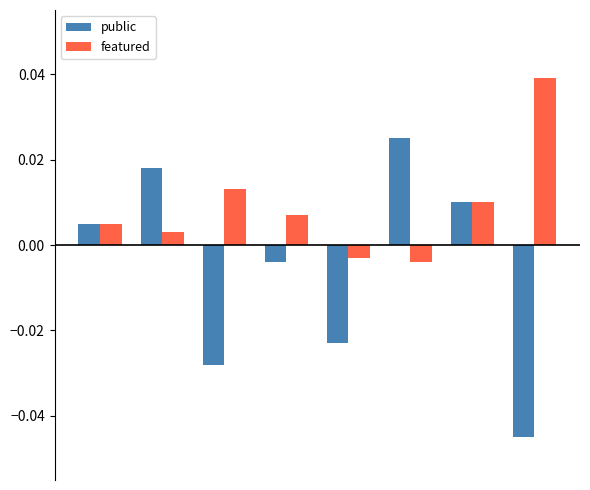

At how many categories does at least one series exceed 0?

7